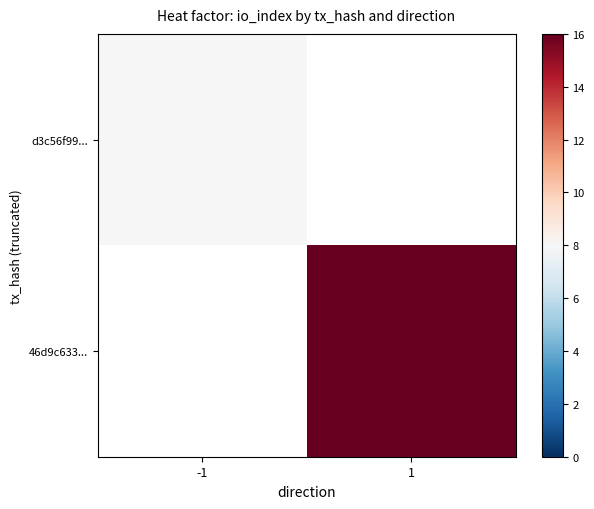

The value of 46d9c633... at 1 is 22.1. True or false?

False